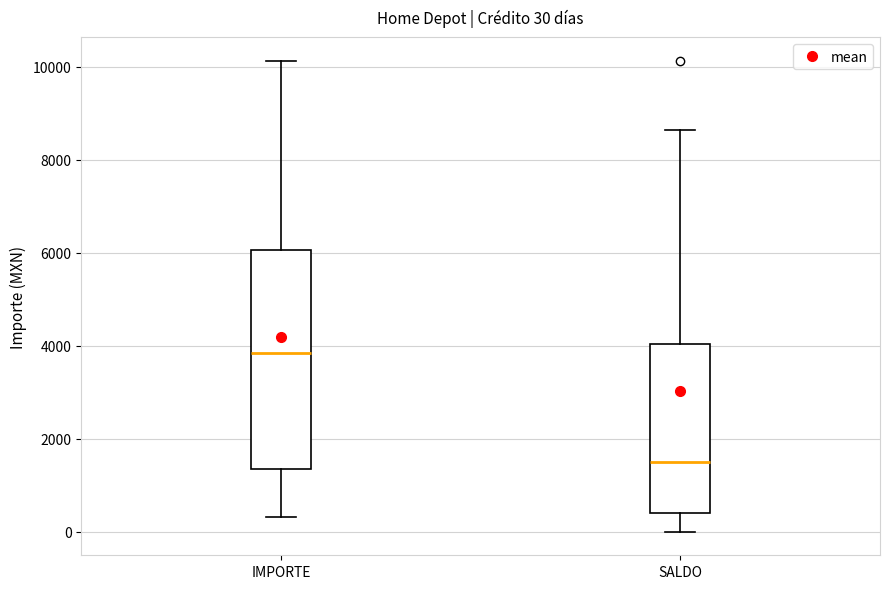

Comparing the boxes themselves (not the whiskers), which one is the tallest?

IMPORTE